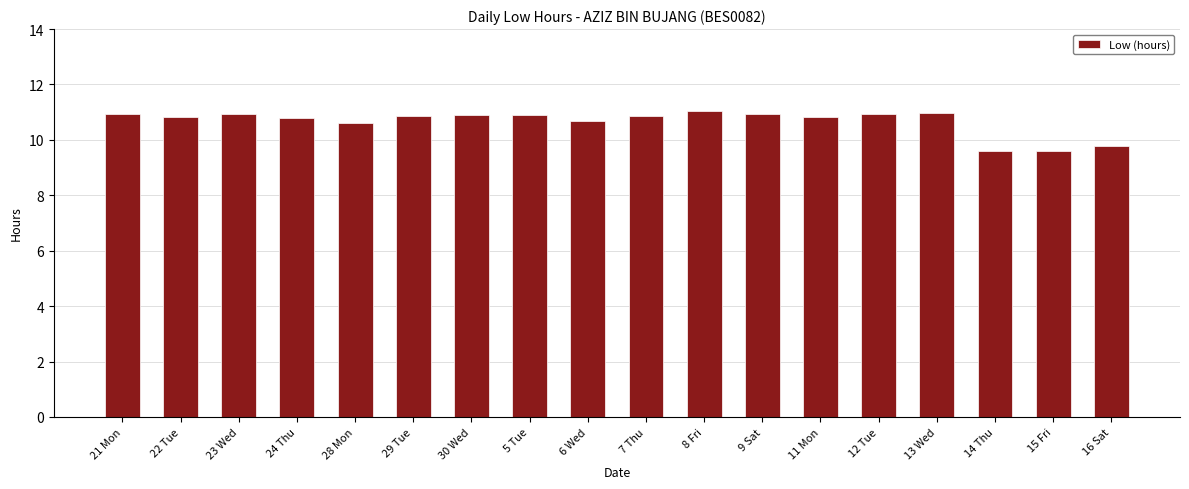

What is the difference between the second highest and second lowest values?

1.4